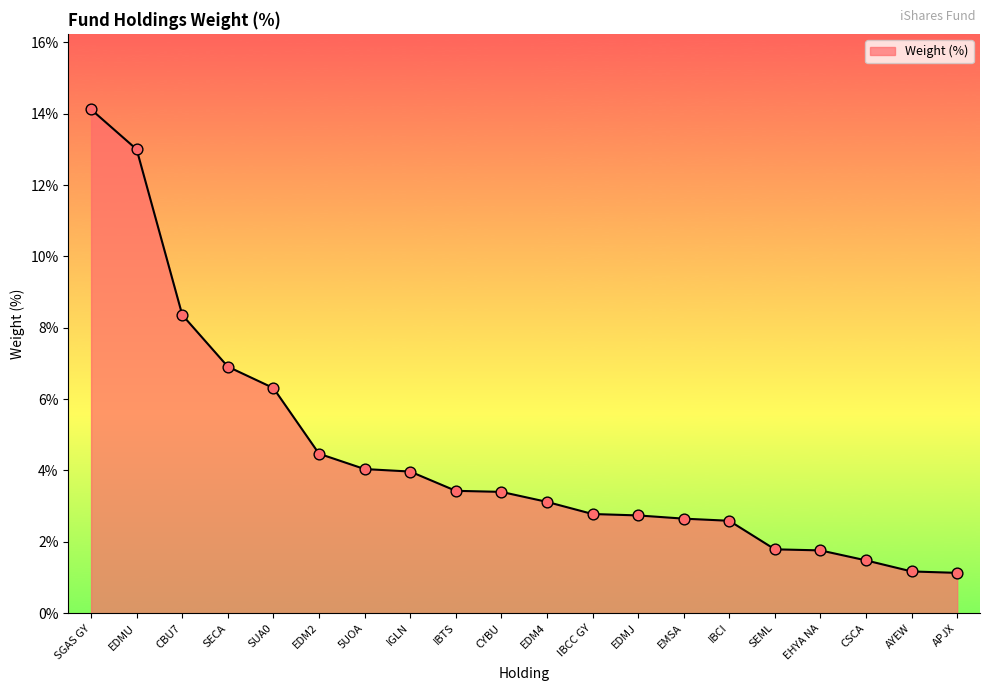

Between IBCC GY and EDMU, which is larger?

EDMU